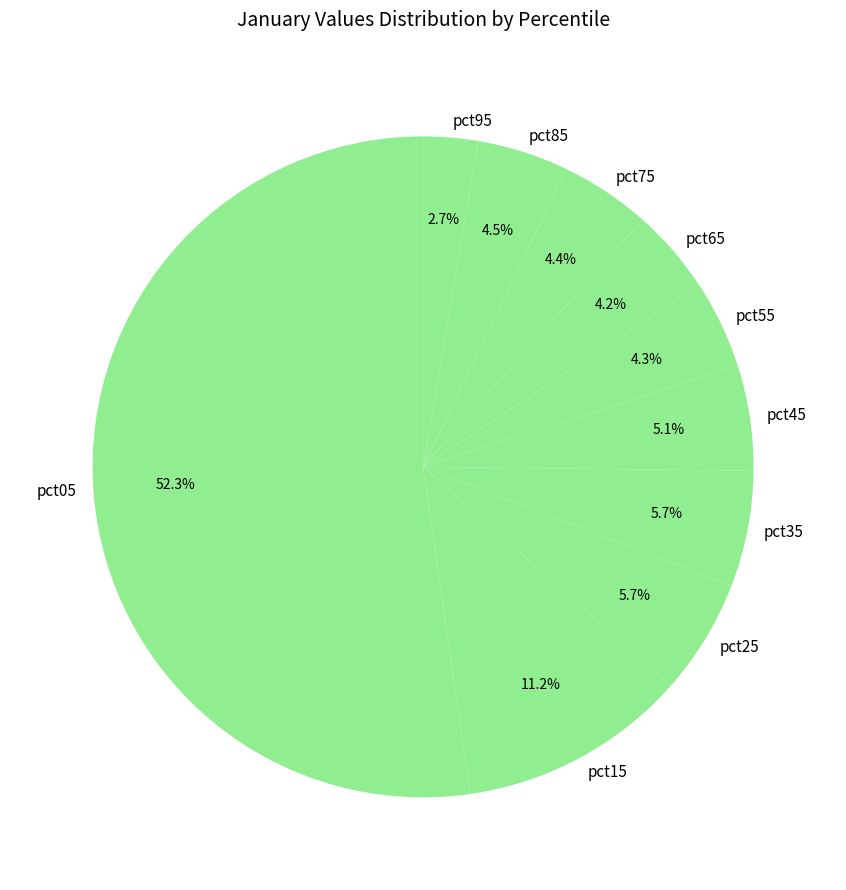

The pct75 slice represents 4% of the pie. True or false?

True